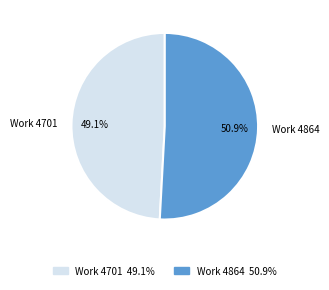

Does any single category account for the majority?

Yes